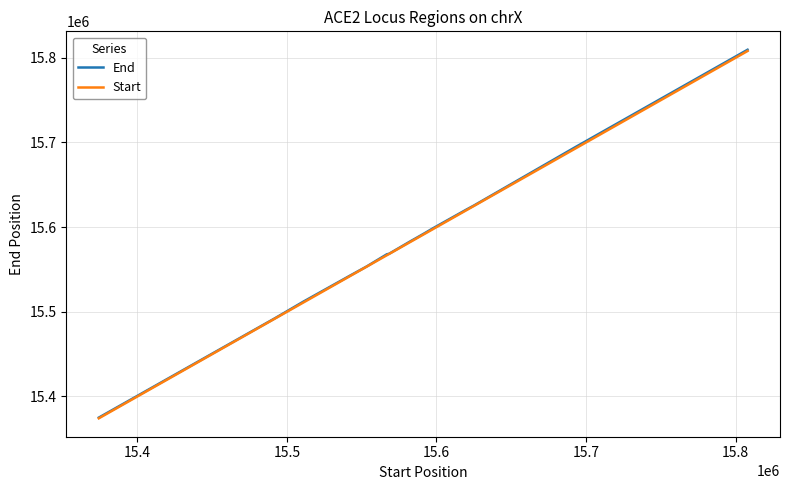

What is the maximum value shown in the chart?

15809520